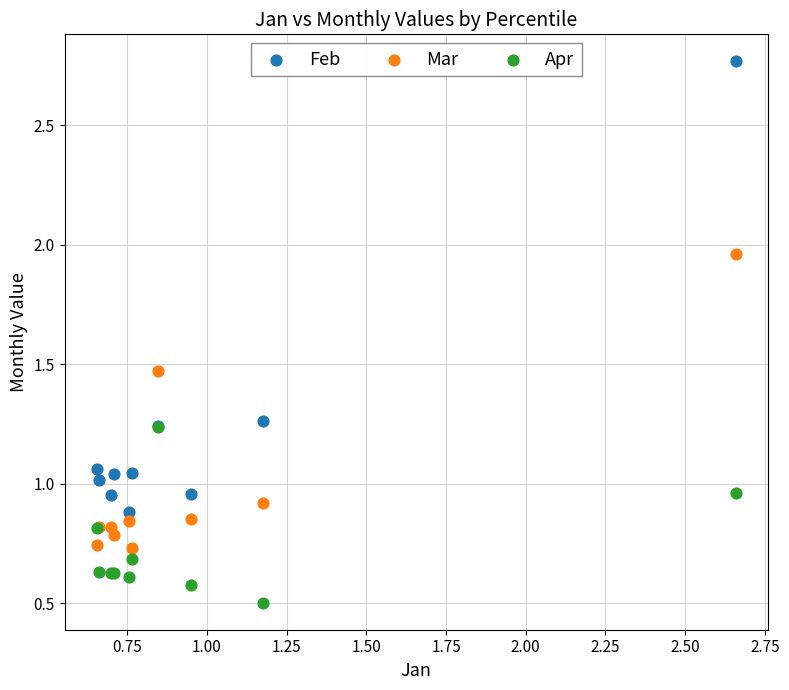

In the Apr series, what Y value is closest to 0?

0.5